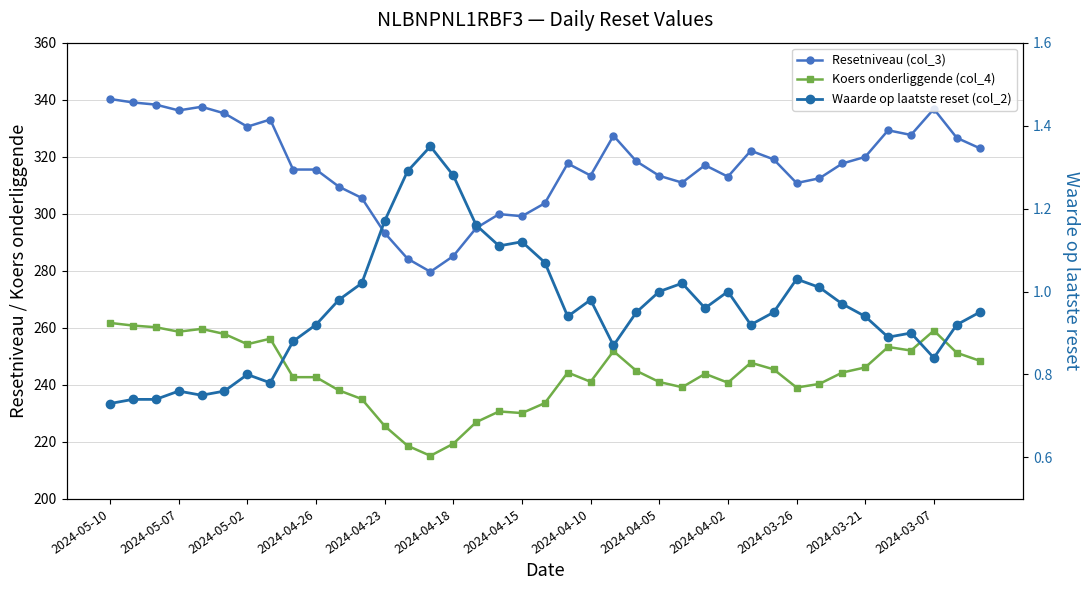

Rank the series by their maximum value, from highest to lowest.

Resetniveau (col_3), Koers onderliggende (col_4), Waarde op laatste reset (col_2)